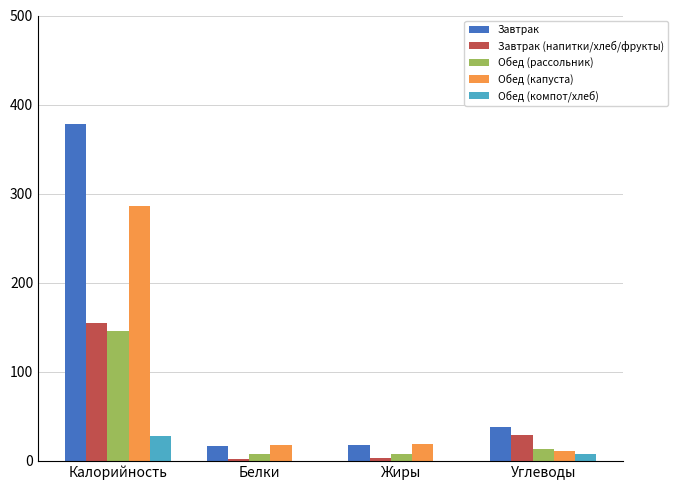

The Обед (компот/хлеб) series shows 7 at Углеводы. True or false?

True